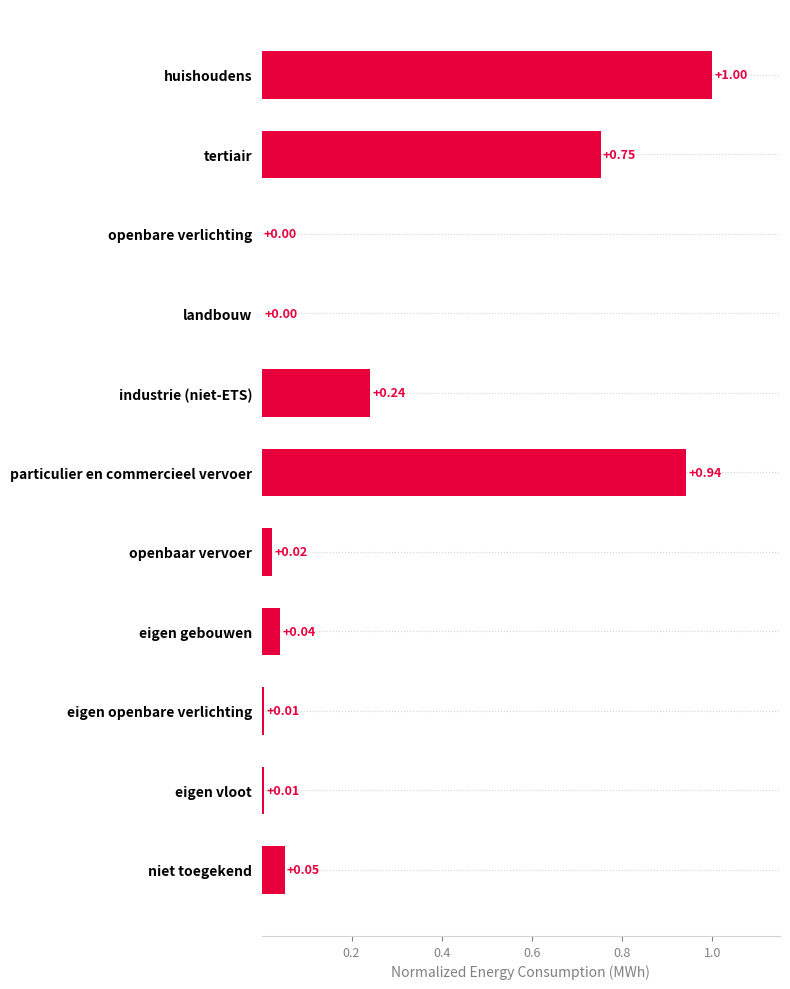

Between niet toegekend and particulier en commercieel vervoer, which is larger?

particulier en commercieel vervoer